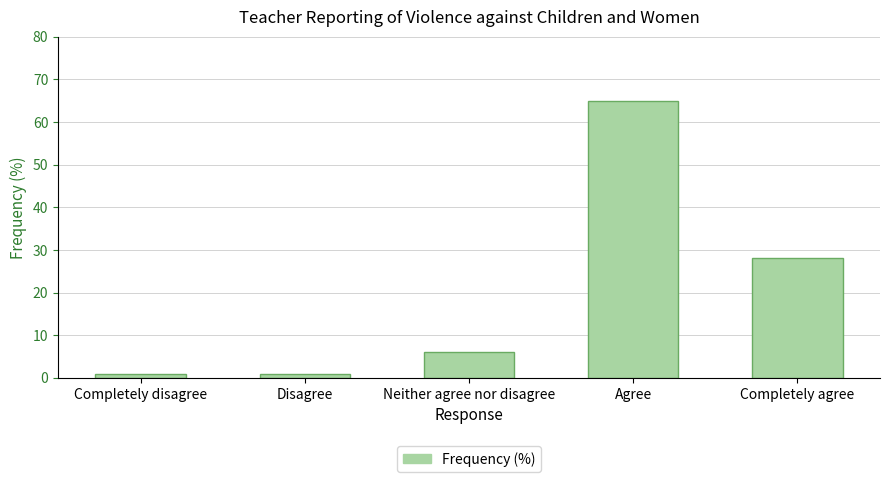

Is it true that the value at Completely agree is 28?

True